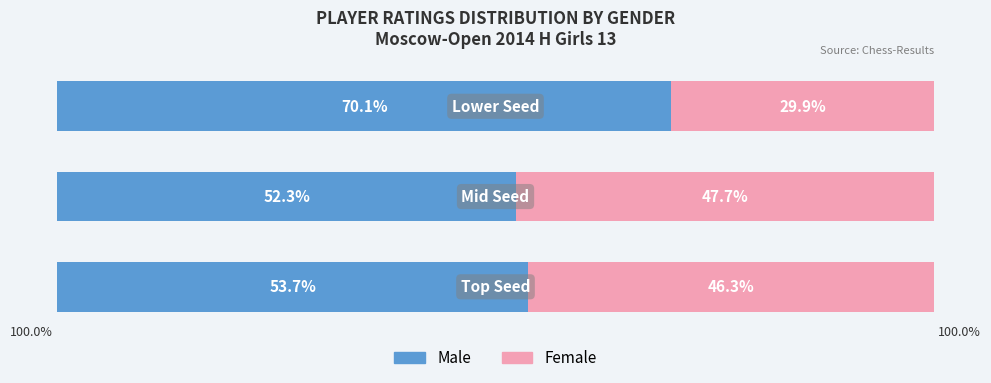

What is the difference between the maximum and minimum values in the Female series?

17.7